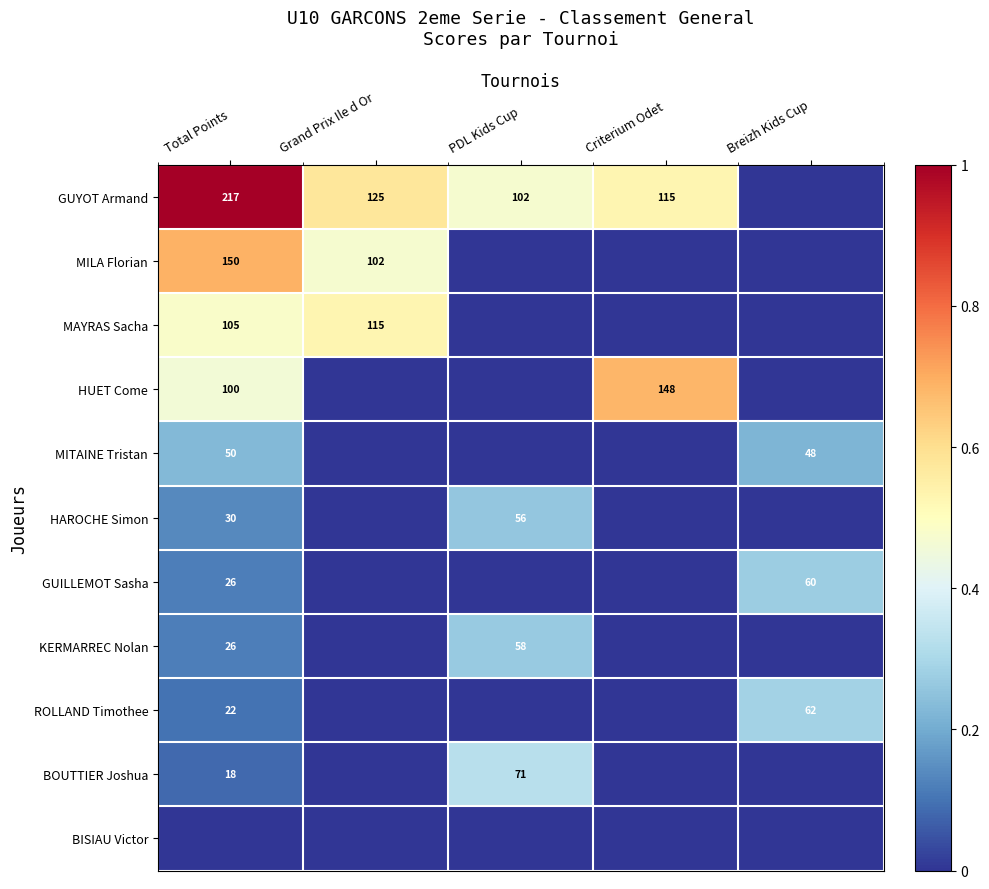

True or false: GUYOT Armand has a value of 102 at PDL Kids Cup.

True